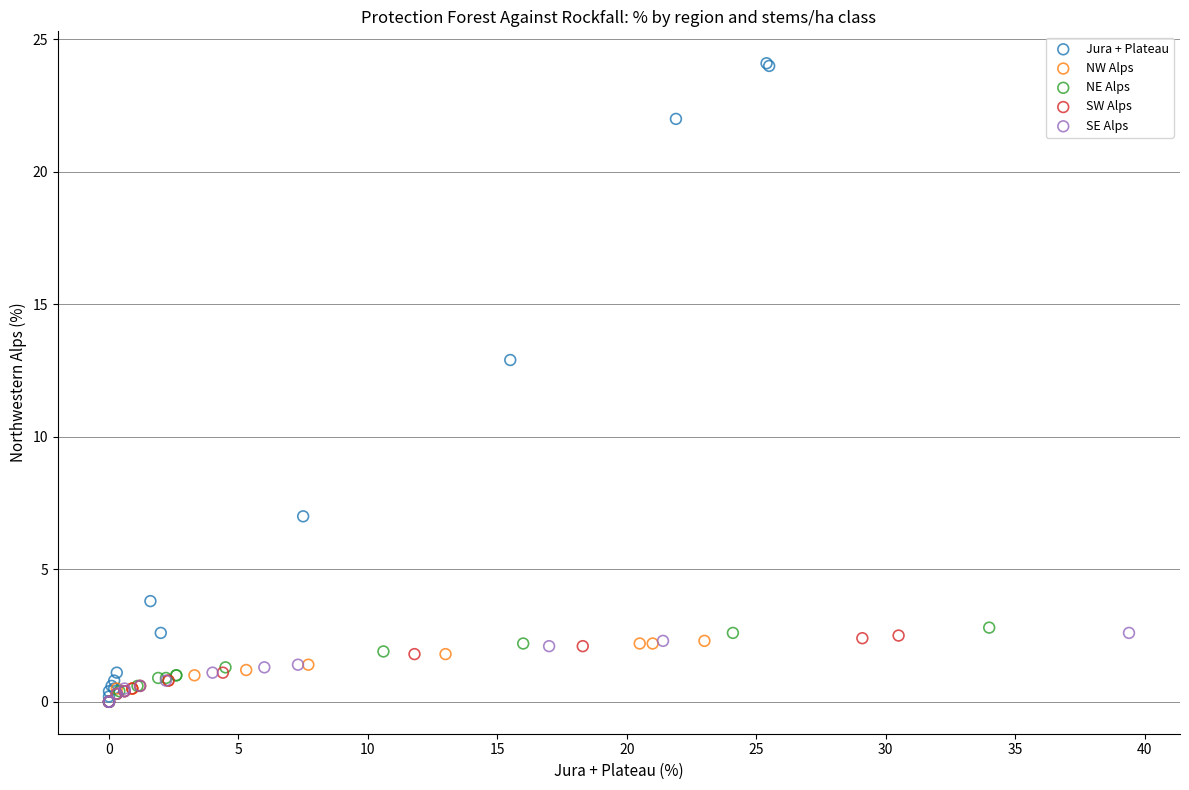

Which series contains the highest Y value?

Jura + Plateau